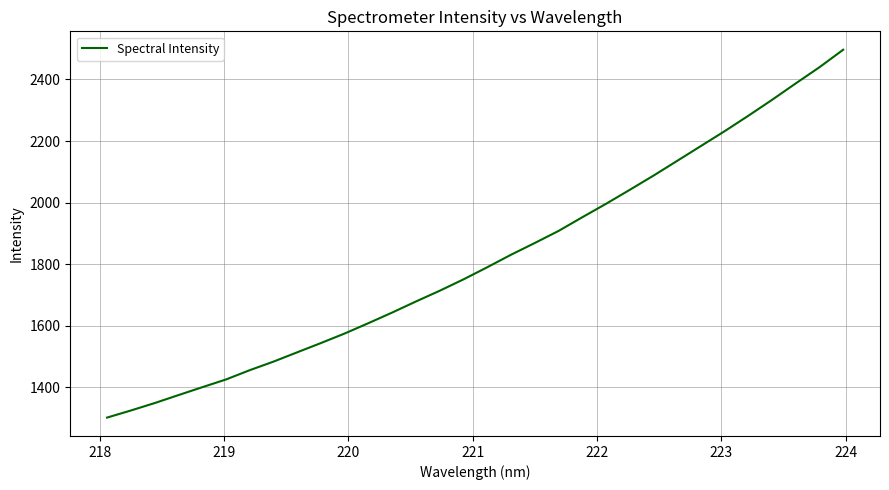

True or false: there are more than 0 points higher than both neighbors.

False